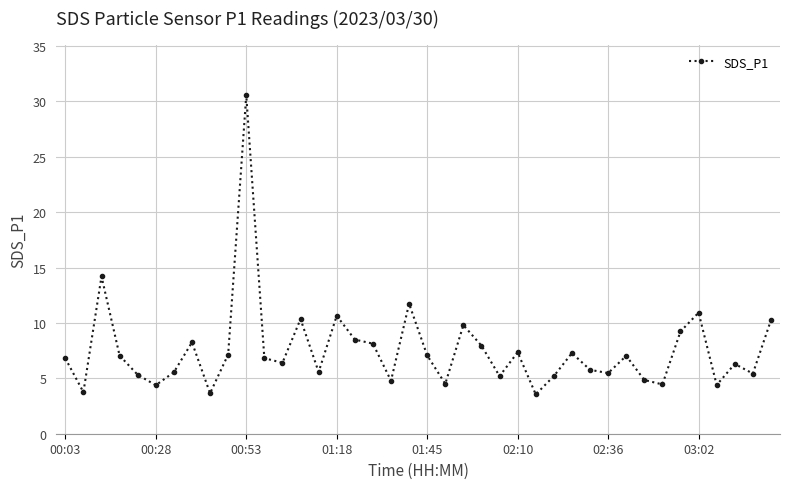

What is the value of the 1st point from the left?

6.8